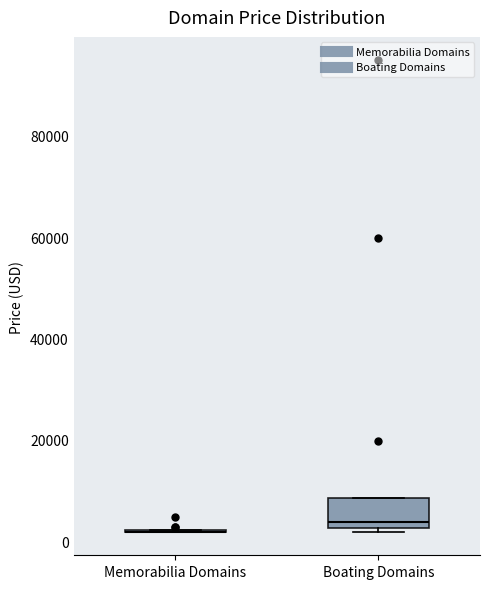

Which box is the tallest, from its lower edge to its upper edge?

Boating Domains